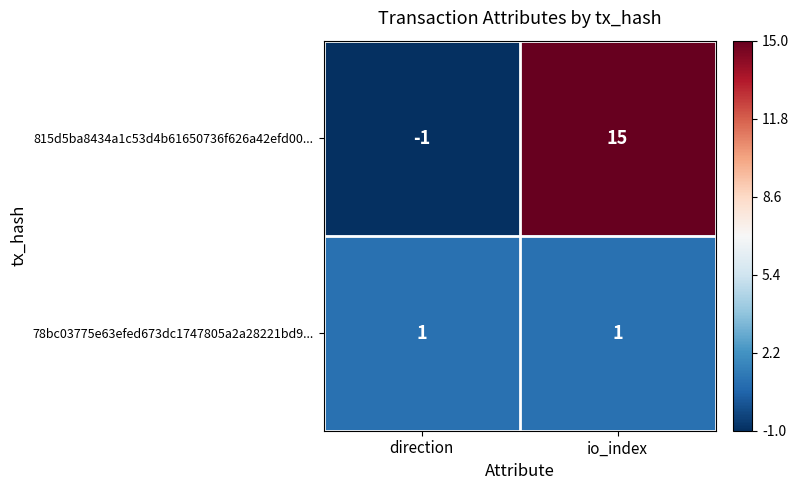

Rank the series at direction from lowest to highest value.

815d5ba8434a1c53d4b61650736f626a42efd00..., 78bc03775e63efed673dc1747805a2a28221bd9...